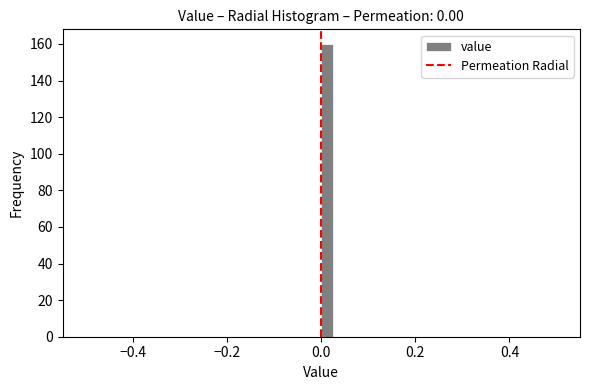

Read against the x-axis, roughly where is the centre of the tallest bar?

0.02